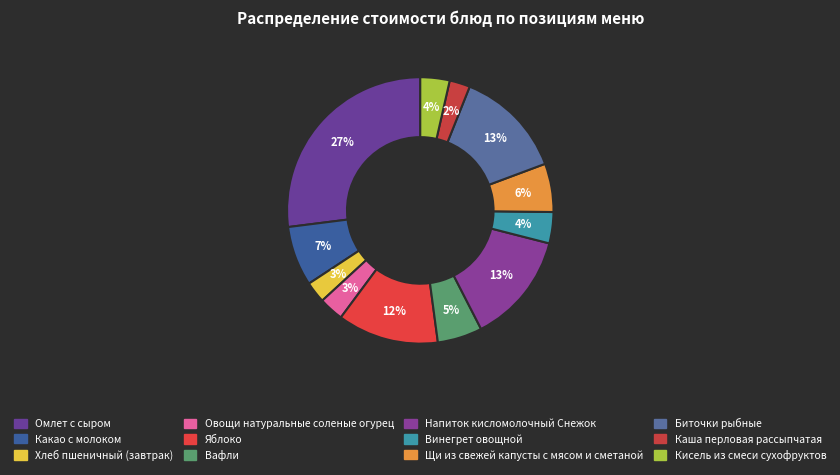

Combined, what portion of the pie is Овощи натуральные соленые огурец and Напиток кисломолочный Снежок?

16.5%